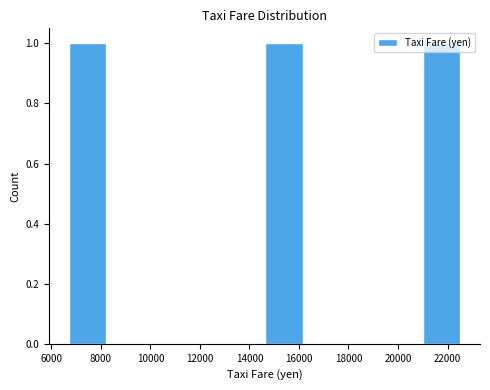

What is the height of the bar covering 14600 to 16200 on the x-axis? Neither the bar edges nor the heights are printed on the chart, so give them approximately, as read against the axes.

1